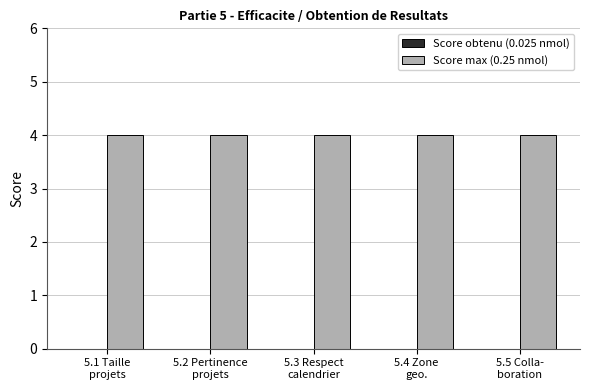

Reading left to right, list all the values displayed in this chart.

Score obtenu (0.025 nmol): 0	0	0	0	0
Score max (0.25 nmol): 4	4	4	4	4